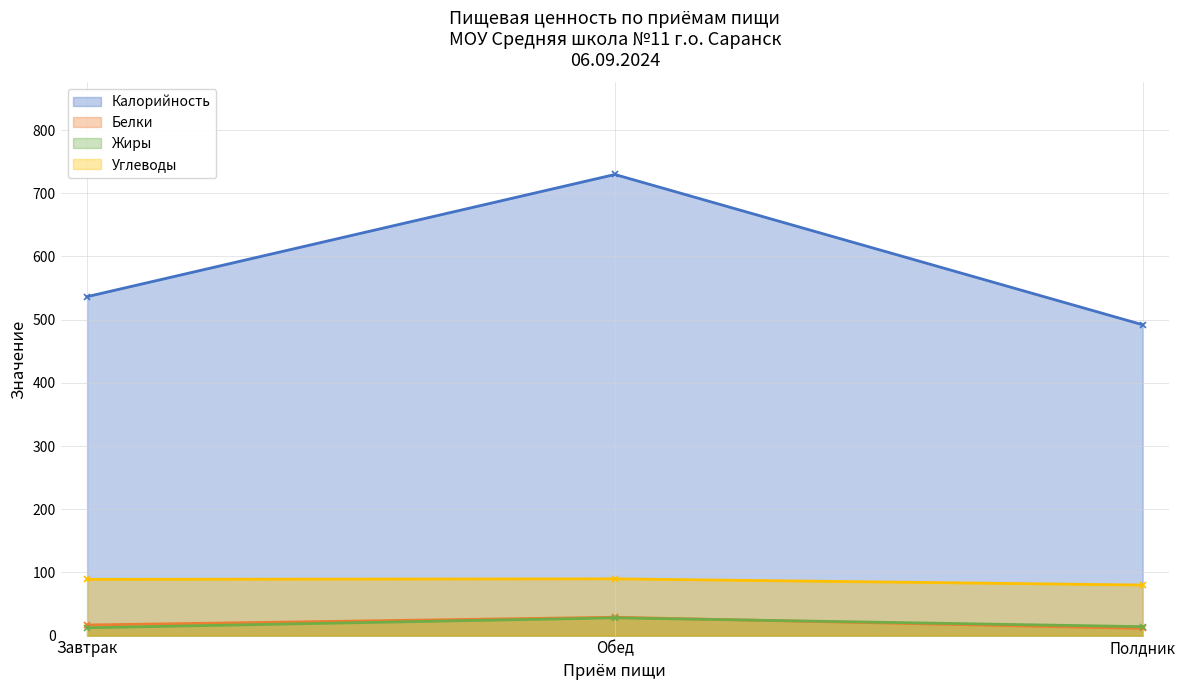

How many lines are shown in the chart?

4